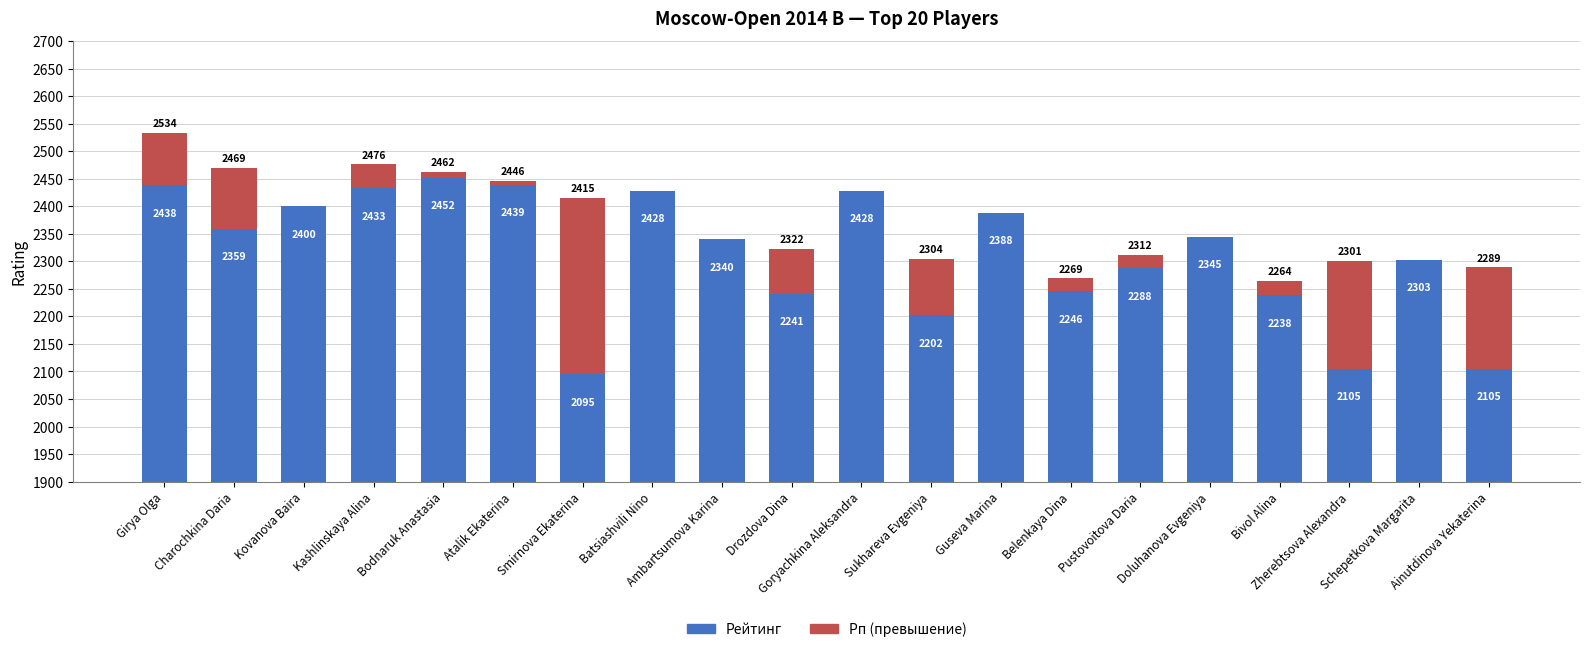

What is the approximate value of Рп (превышение) at Drozdova Dina, to the nearest 10?

80